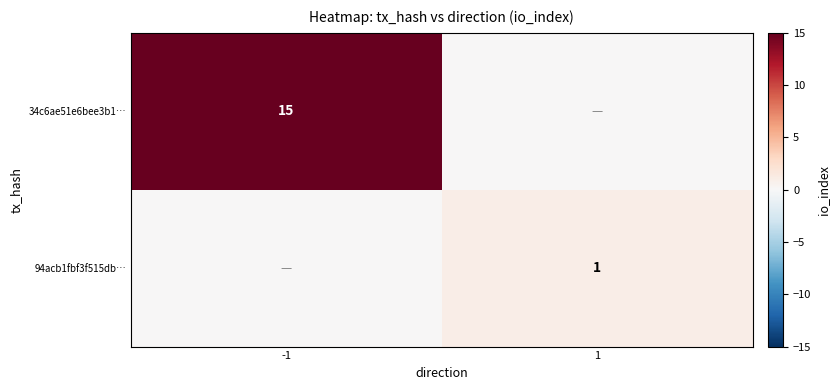

Is the value of 94acb1fbf3f515db… at 1 greater than the value of 34c6ae51e6bee3b1… at -1?

No